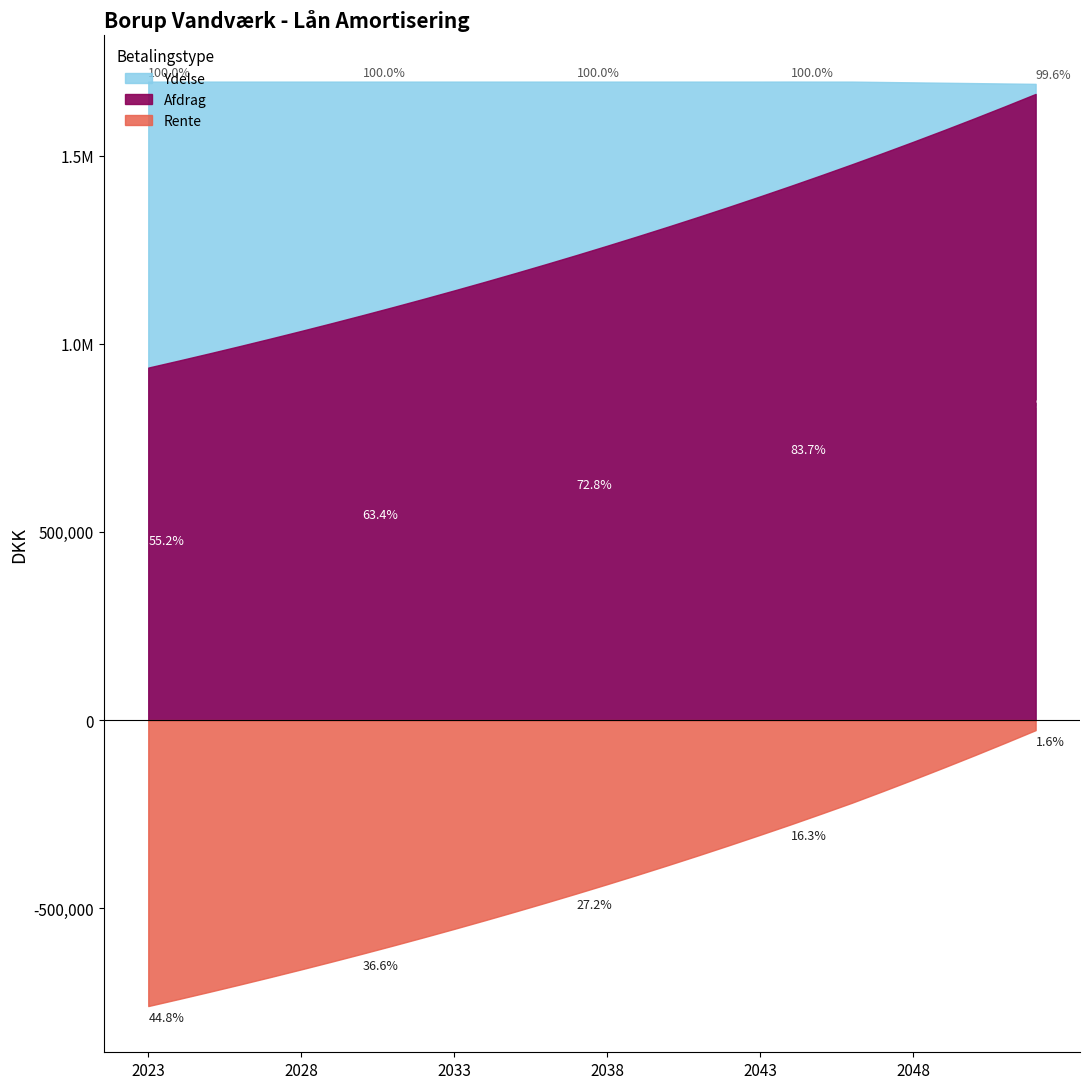

Which series has the widest spread of values?

Rente